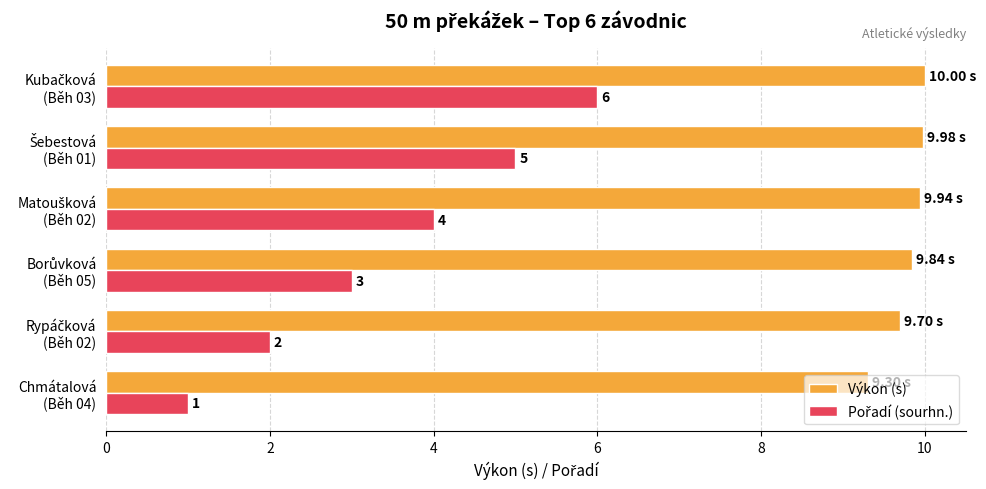

At how many categories does at least one series exceed 6?

6